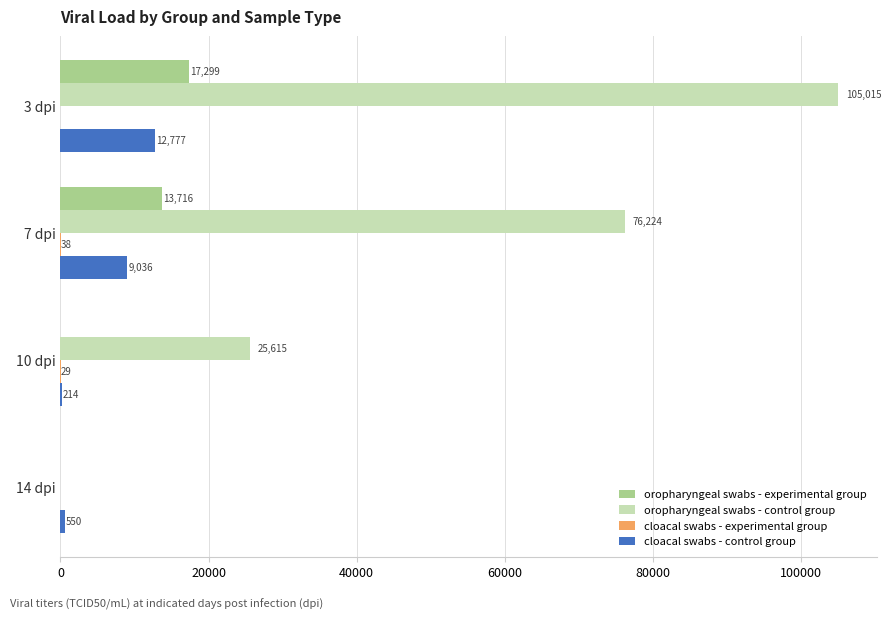

At which label does oropharyngeal swabs - experimental group reach its peak?

3 dpi